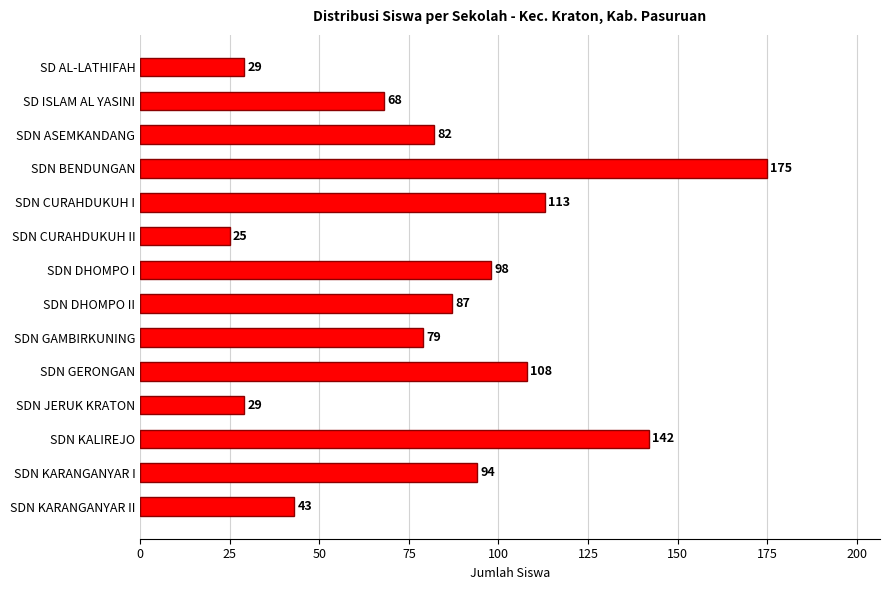

Reading top to bottom, what are all the values shown in this chart?

29	68	82	175	113	25	98	87	79	108	29	142	94	43